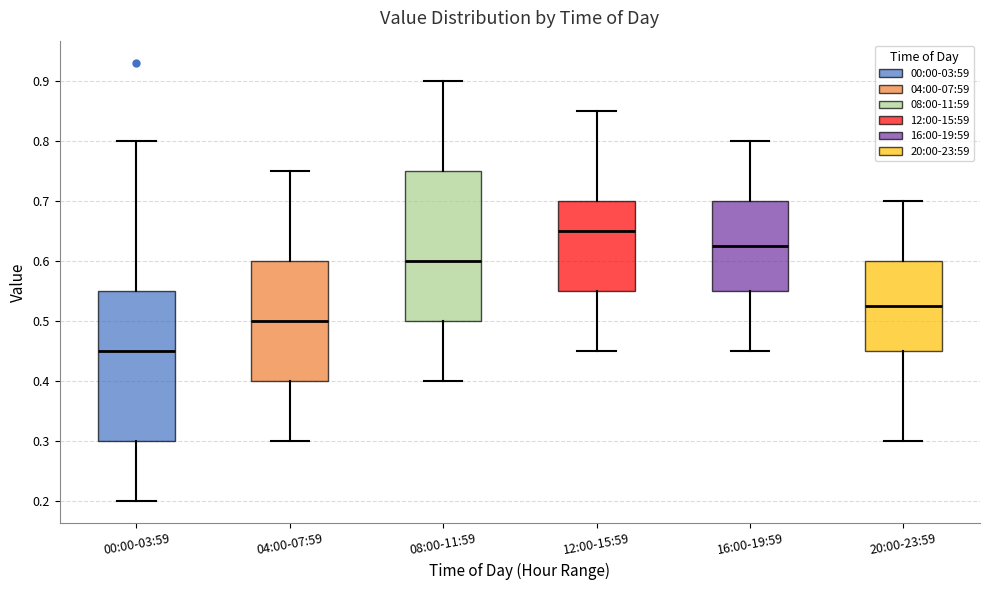

Which box's median line is the highest?

12:00-15:59